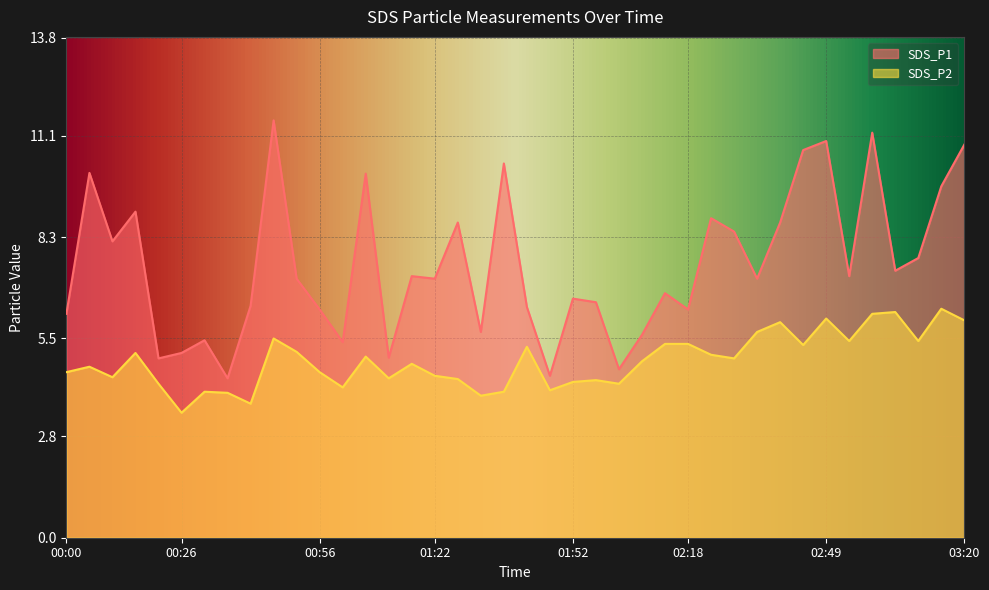

How many data points in SDS_P2 are above 4?

36